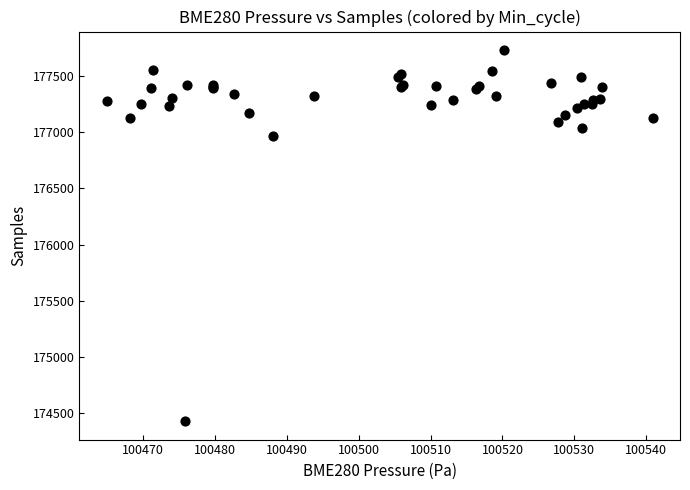

What Y value in the scatter plot is closest to 176080?

176968